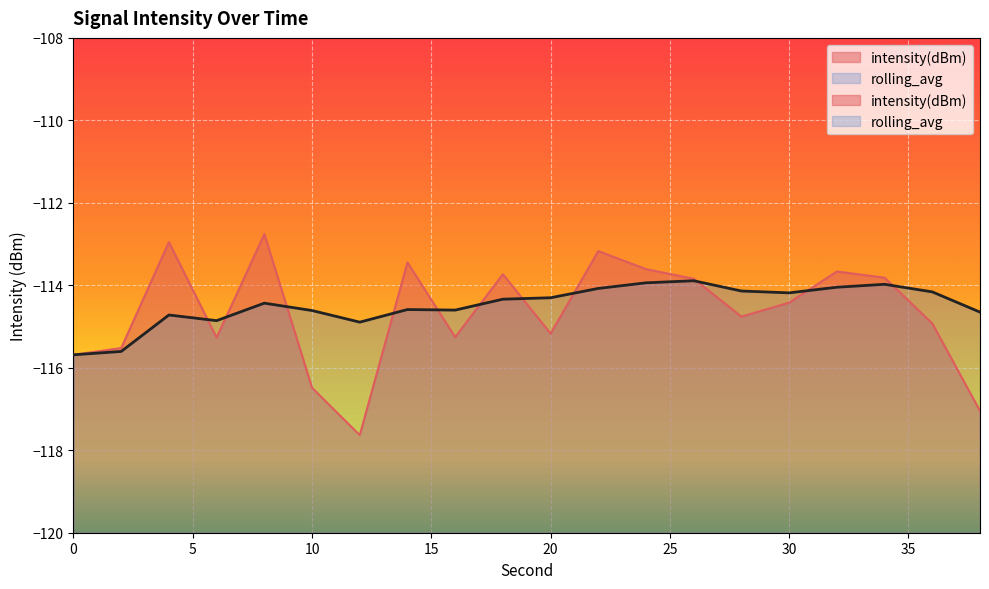

What is the value of the rolling_avg point at the 19th from the left?

-114.2